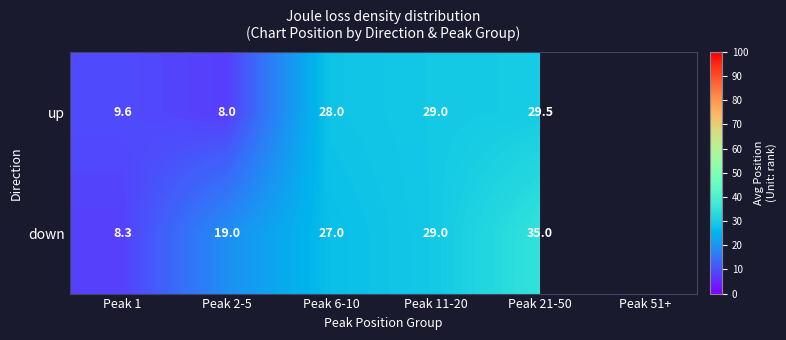

Is the value of down at Peak 11-20 greater than the value of up at Peak 1?

Yes